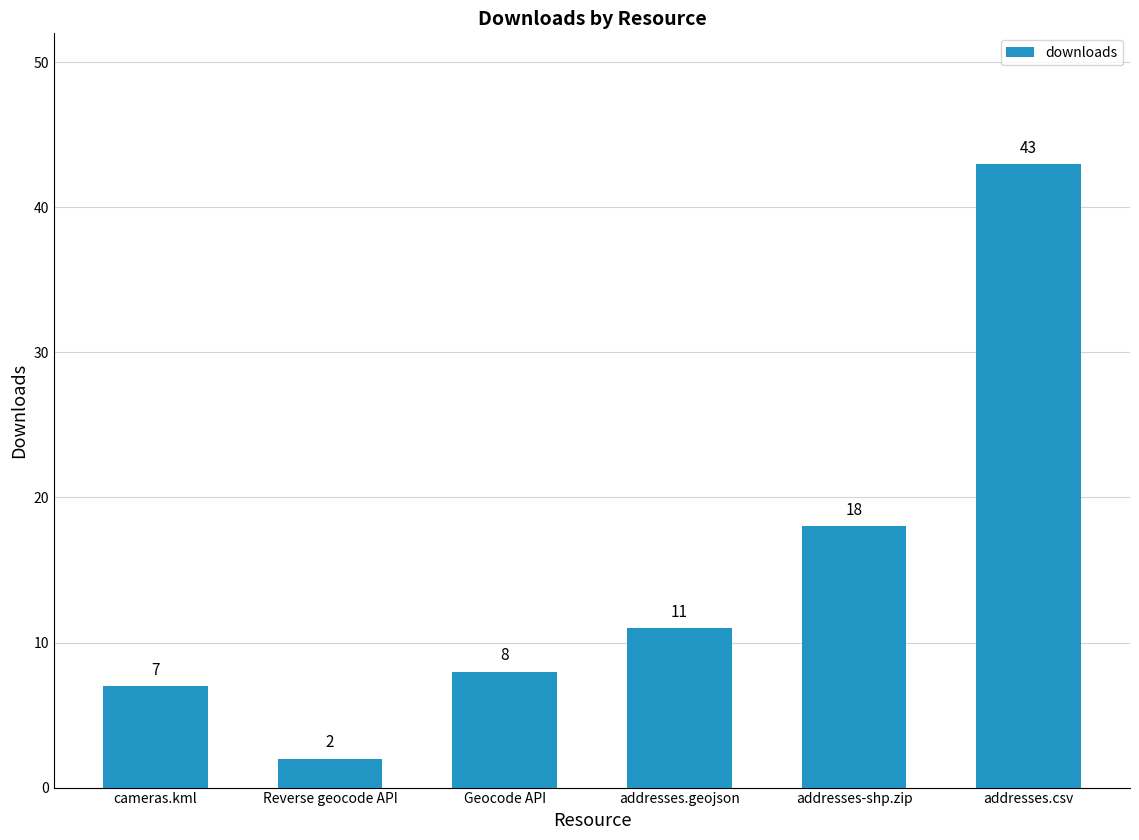

What is the label of the 6th bar from the left?

addresses.csv